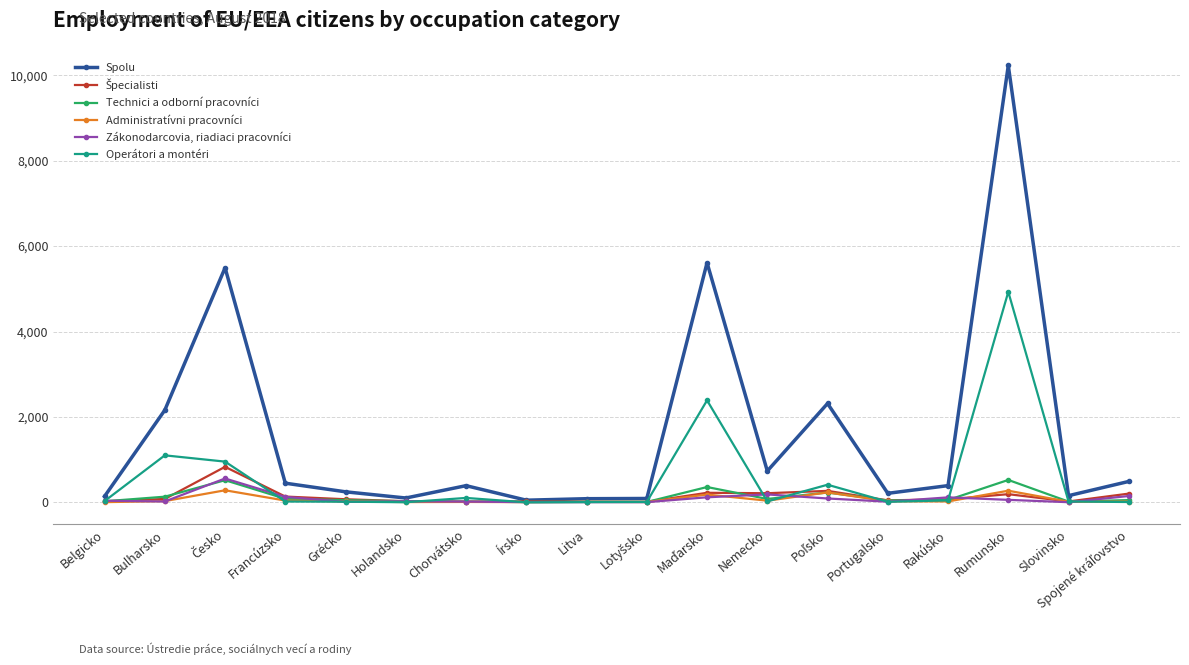

True or false: Zákonodarcovia, riadiaci pracovníci has more than 1 interior local peaks.

True